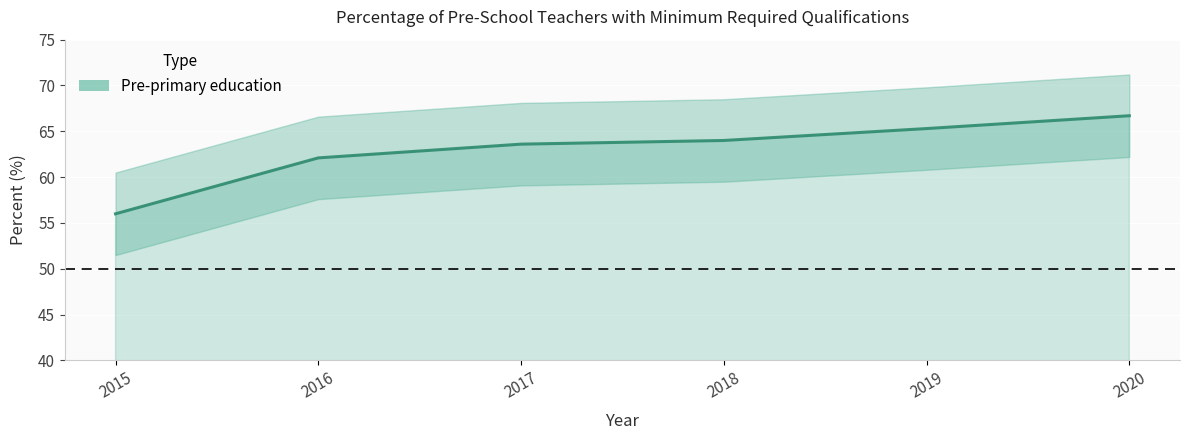

Which has a higher value, 2017 or 2015?

2017